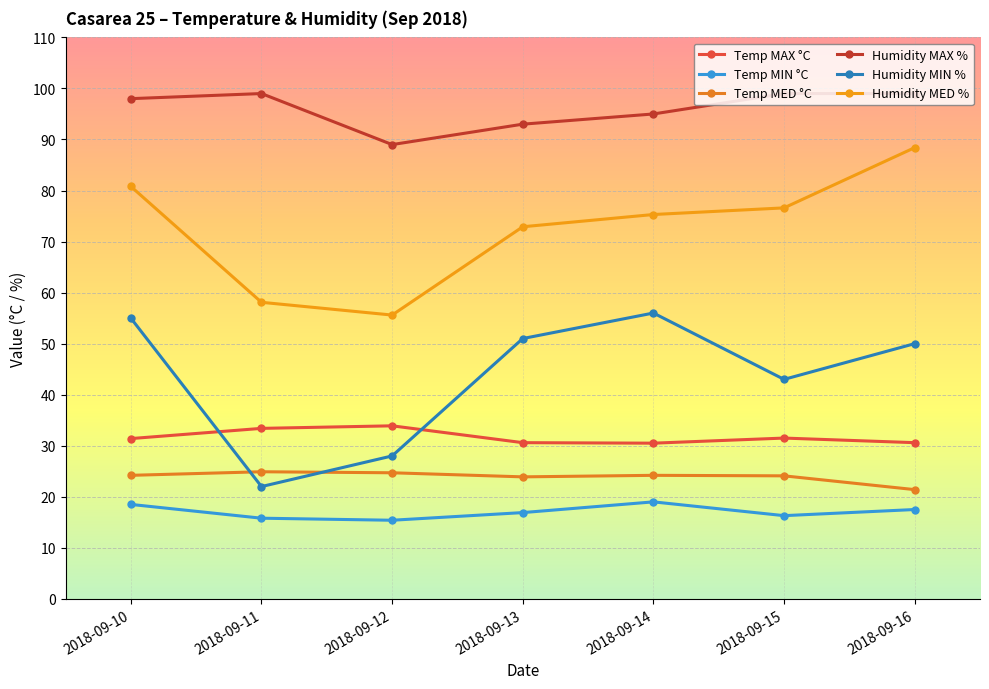

Reading left to right, list all the values displayed in this chart.

Temp MAX °C: 31.4	33.4	33.9	30.6	30.5	31.5	30.6
Temp MIN °C: 18.5	15.8	15.4	16.9	19.0	16.3	17.5
Temp MED °C: 24.2	24.9	24.7	23.9	24.2	24.1	21.4
Humidity MAX %: 98.0	99.0	89.0	93.0	95.0	99.0	99.0
Humidity MIN %: 55.0	22.0	28.0	51.0	56.0	43.0	50.0
Humidity MED %: 80.8	58.1	55.6	72.9	75.3	76.6	88.4